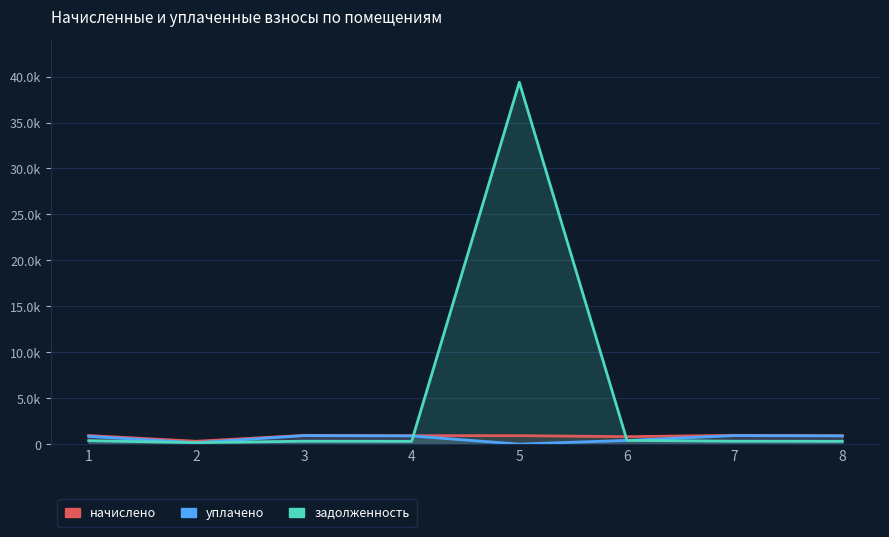

How many lines are shown in the chart?

3